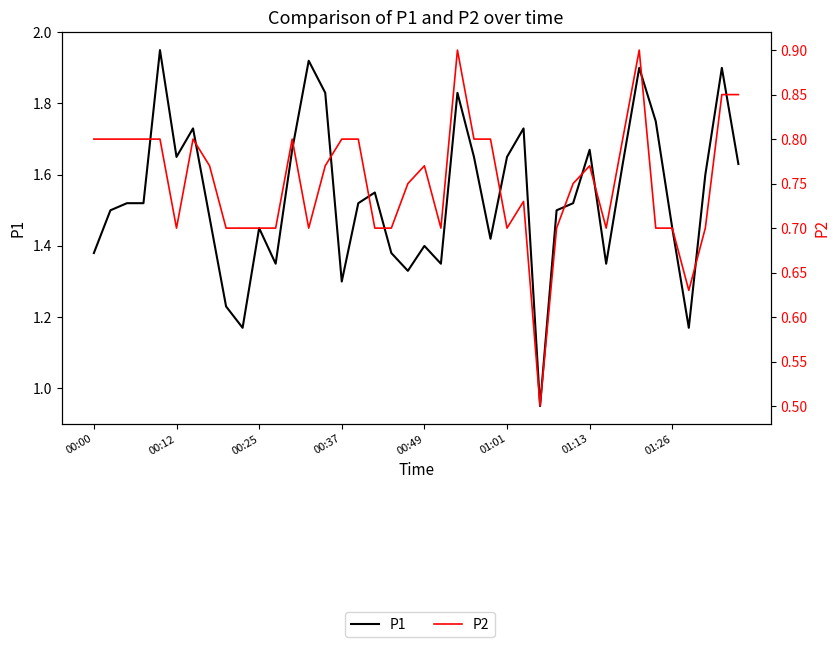

What position from the right is 23?

17